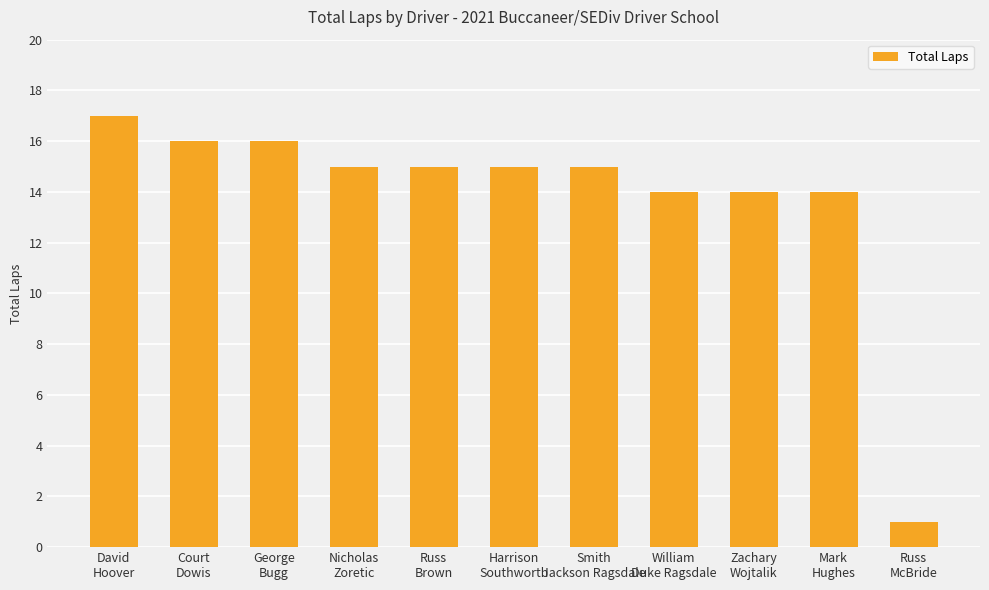

Reading left to right, what are all the values shown in this chart?

David
Hoover=17	Court
Dowis=16	George
Bugg=16	Nicholas
Zoretic=15	Russ
Brown=15	Harrison
Southworth=15	Smith
Jackson Ragsdale=15	William
Duke Ragsdale=14	Zachary
Wojtalik=14	Mark
Hughes=14	Russ
McBride=1